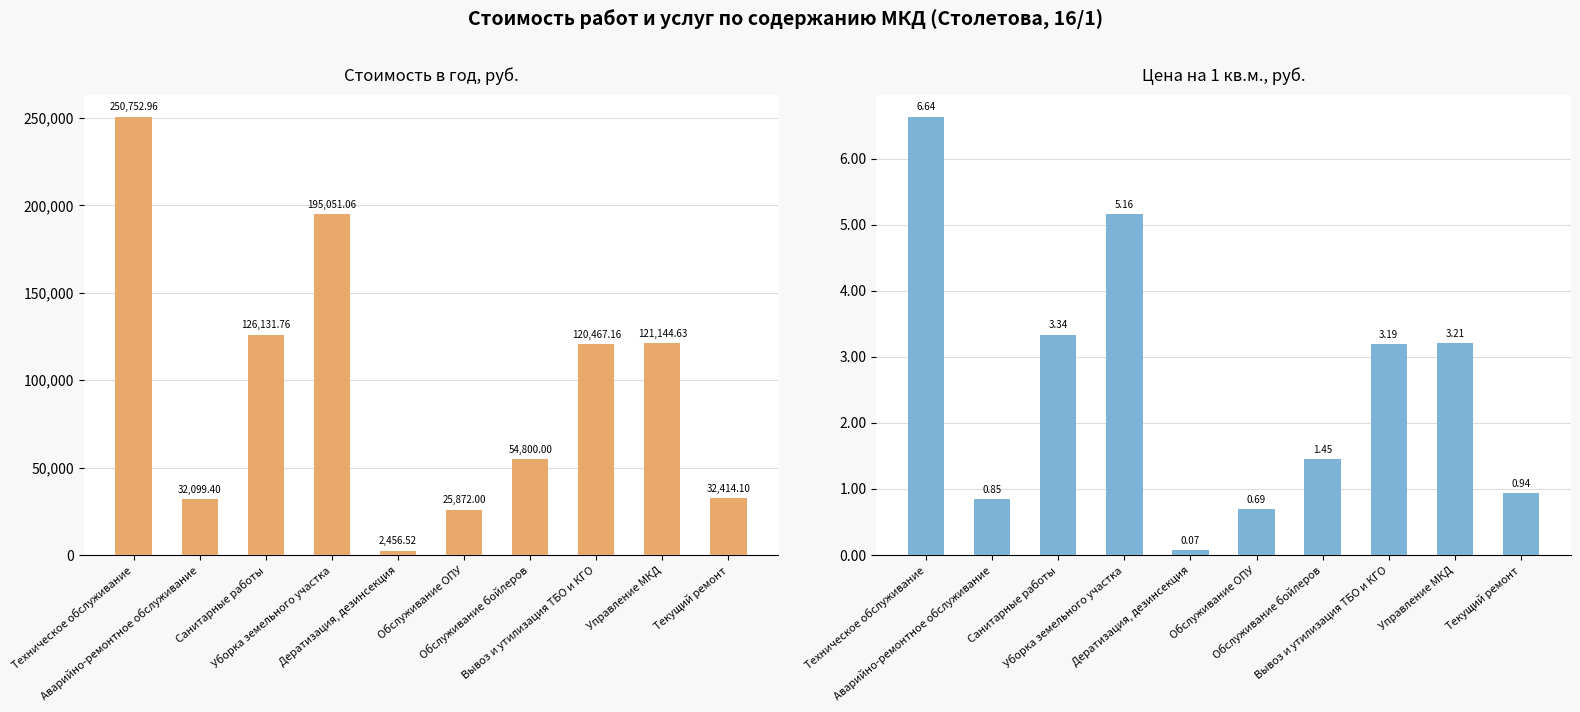

How many bars are there in total?

20